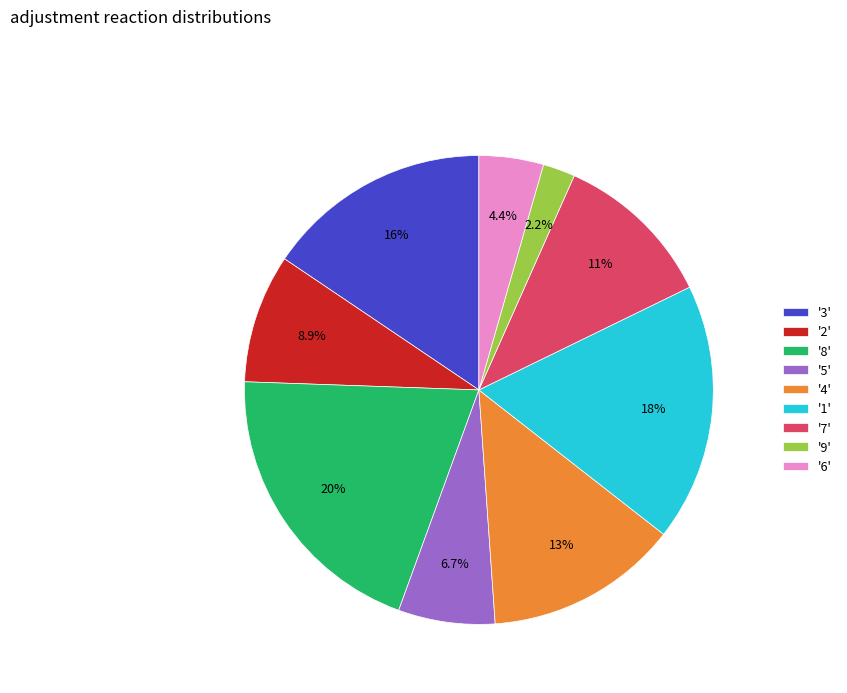

Which has a higher value, '3' or '6'?

'3'